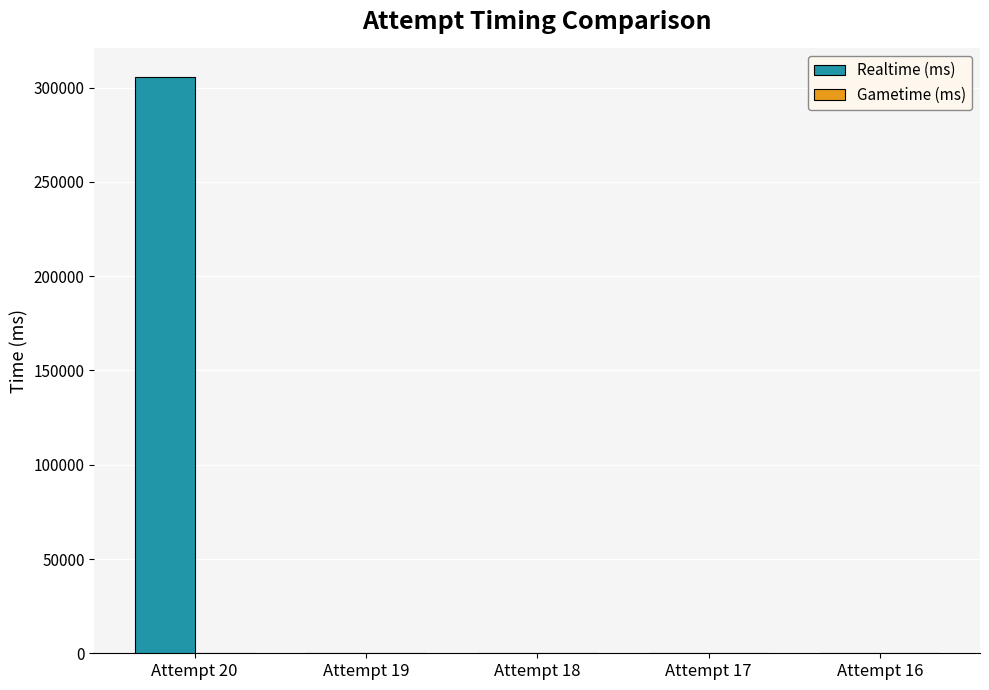

The value at Attempt 19 is 0. True or false?

True